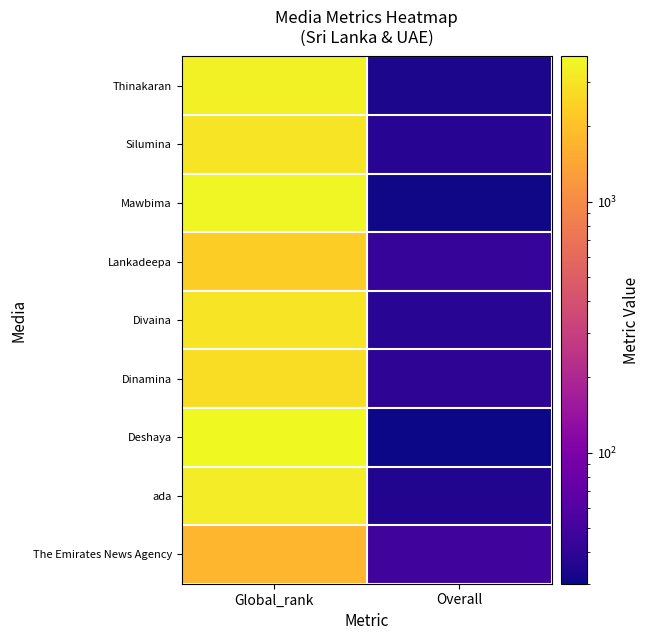

What is the spread (max minus min) of values at Overall?

18.5